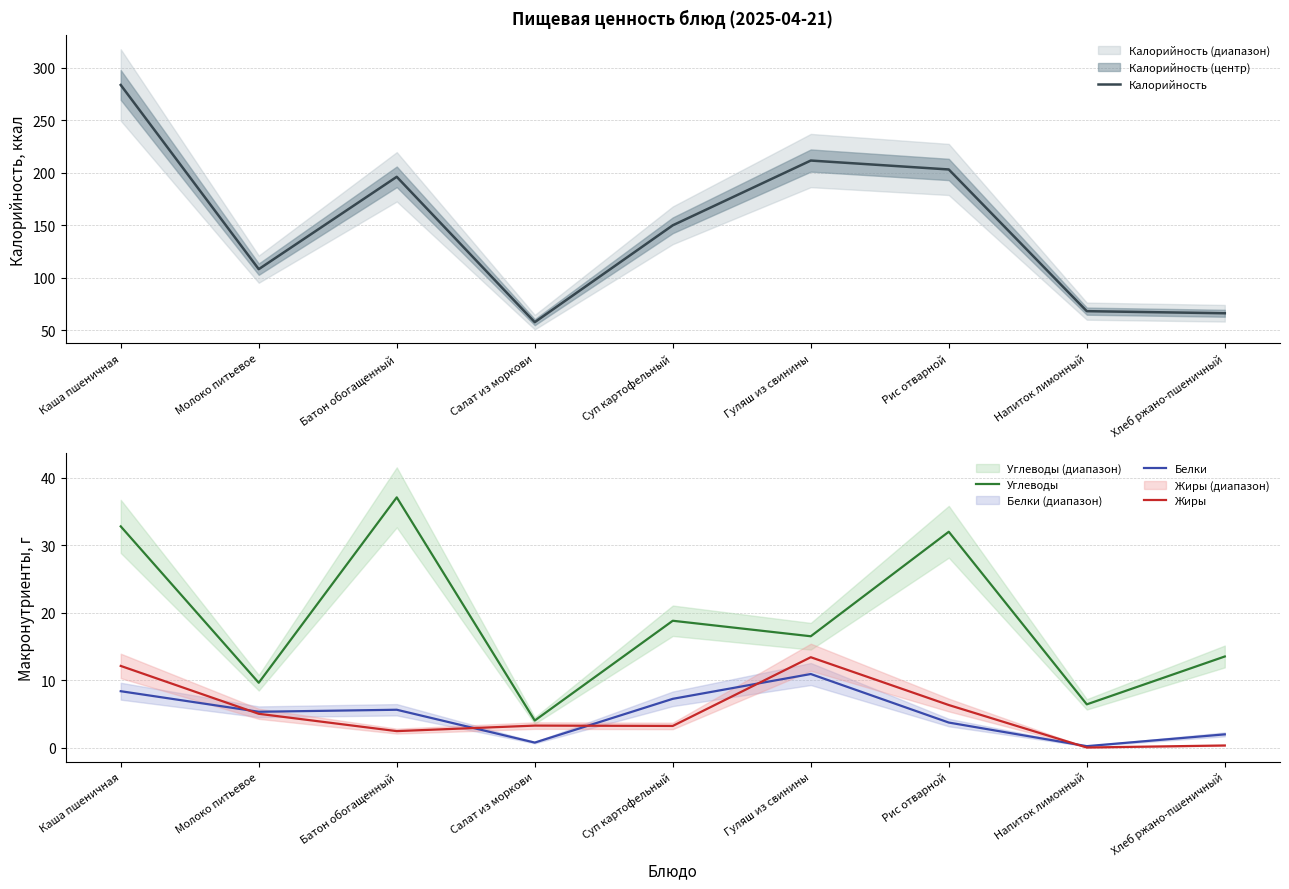

At how many categories does at least one series exceed 142?

5